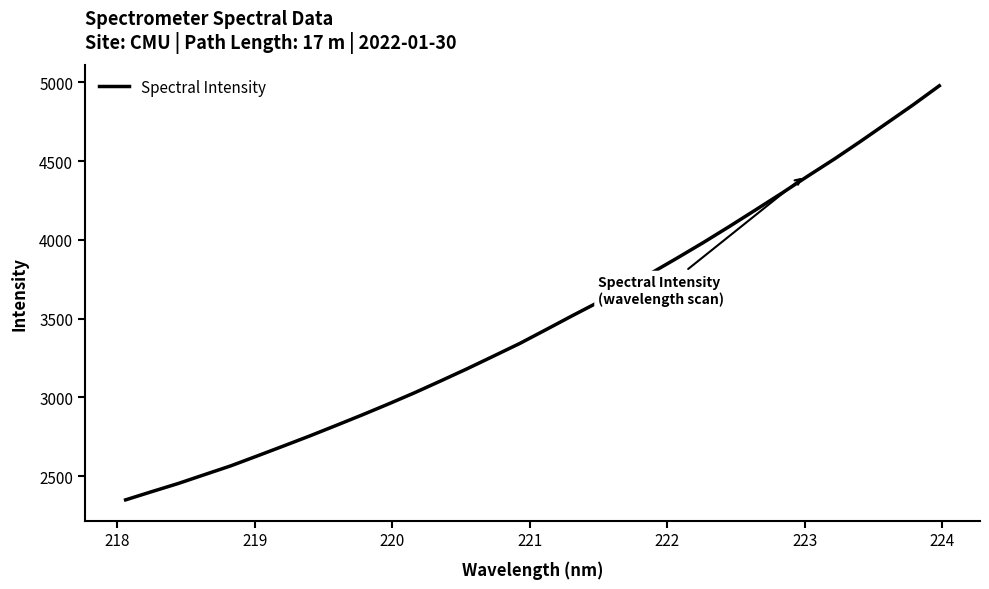

What is the difference between the maximum and minimum values?

2629.0